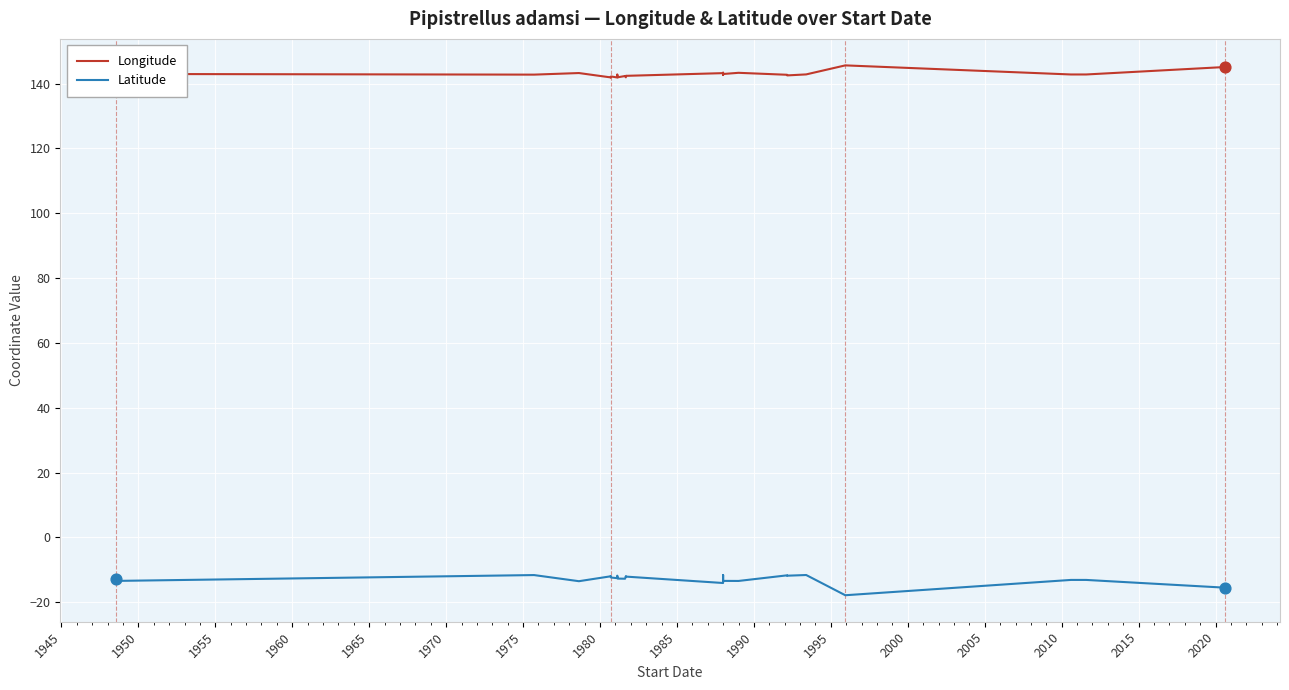

Which series reaches the maximum Y coordinate?

Longitude